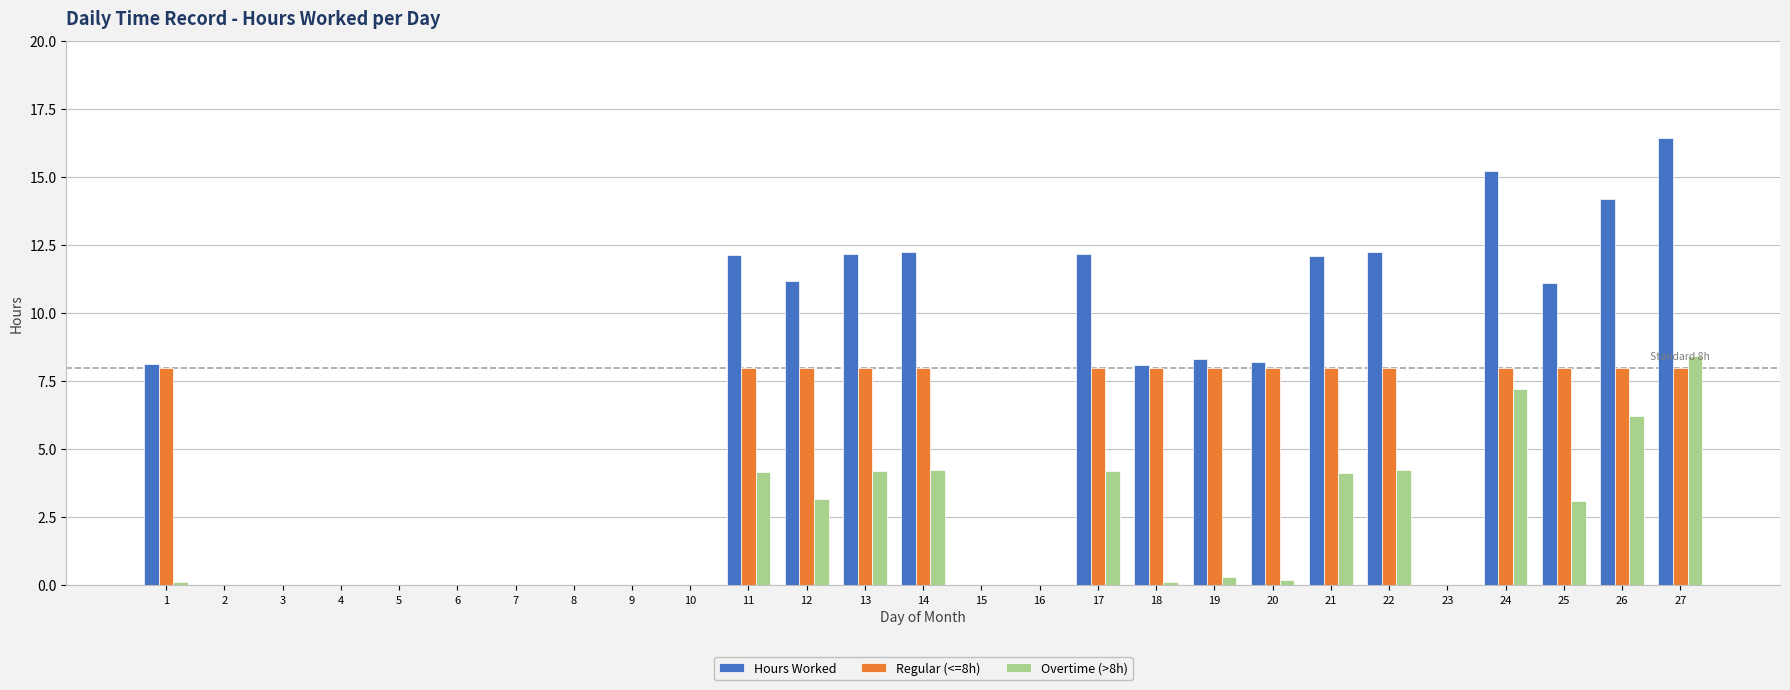

The value of Hours Worked at 25 is 19.8. True or false?

False